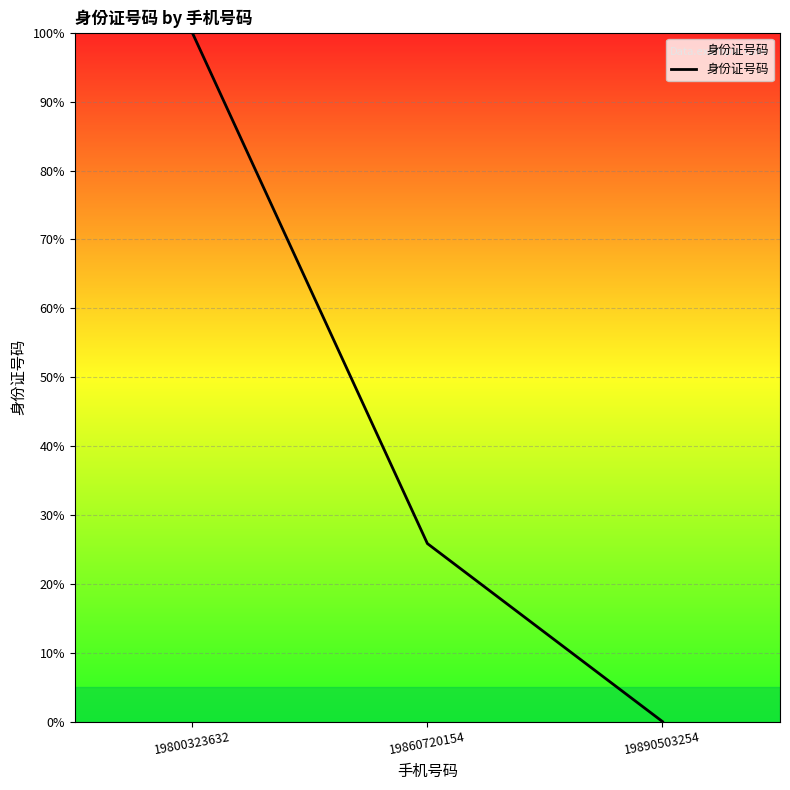

What is the maximum value shown in the chart?

100.0